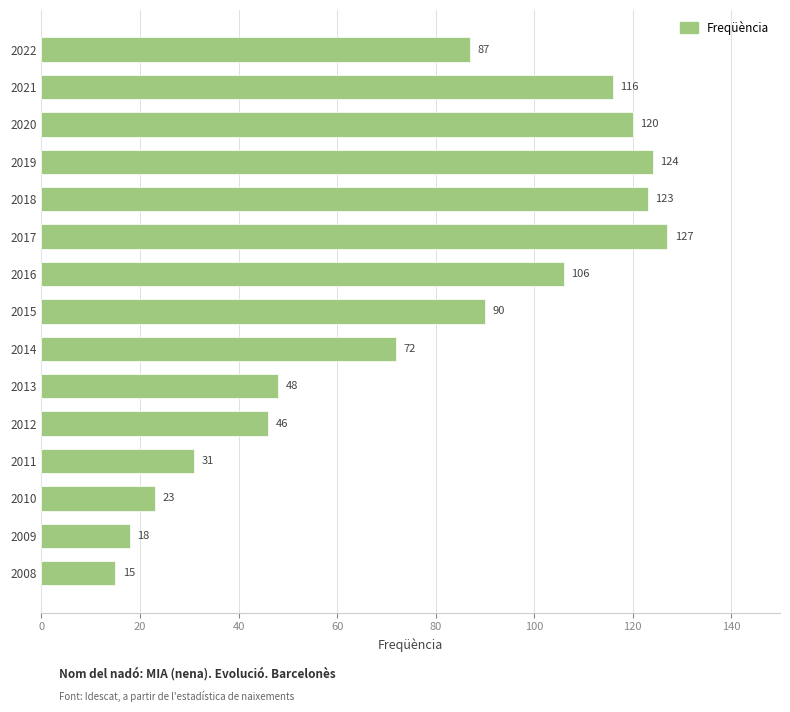

What is the average value?

76